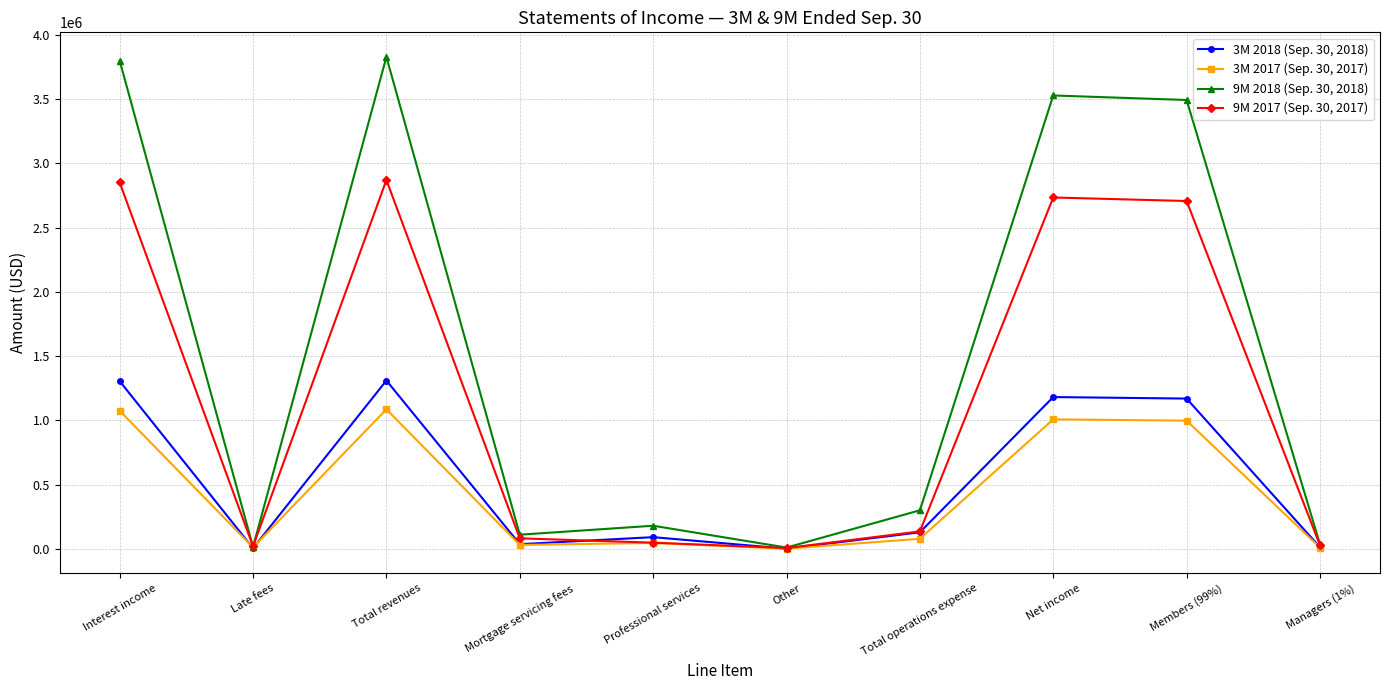

Which series has the largest range (max minus min)?

9M 2018 (Sep. 30, 2018)